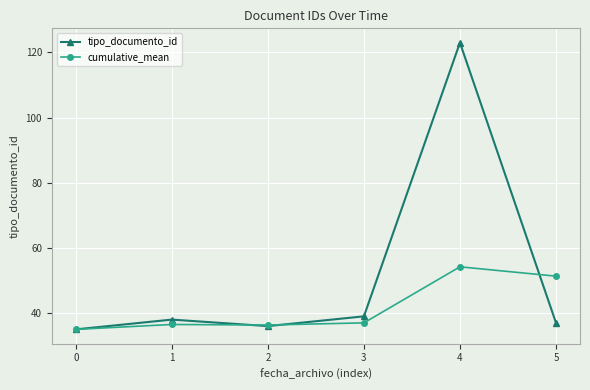

What is the total value across all series at 1?

74.5